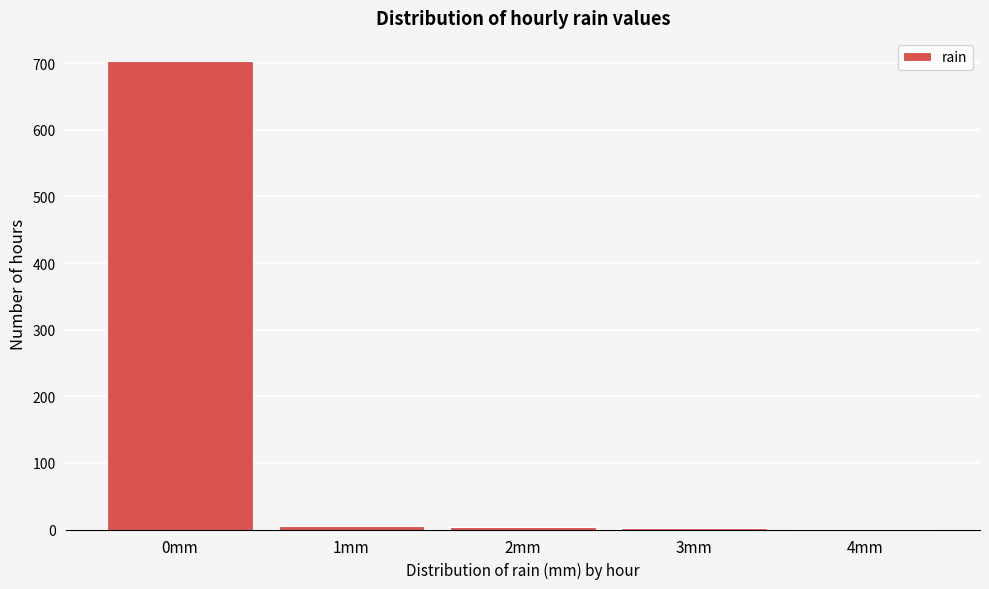

How tall is the bar that spans -0.5 to 0.5 on the x-axis? The values are not printed on the chart, so give them approximately, as read against the axis.

700